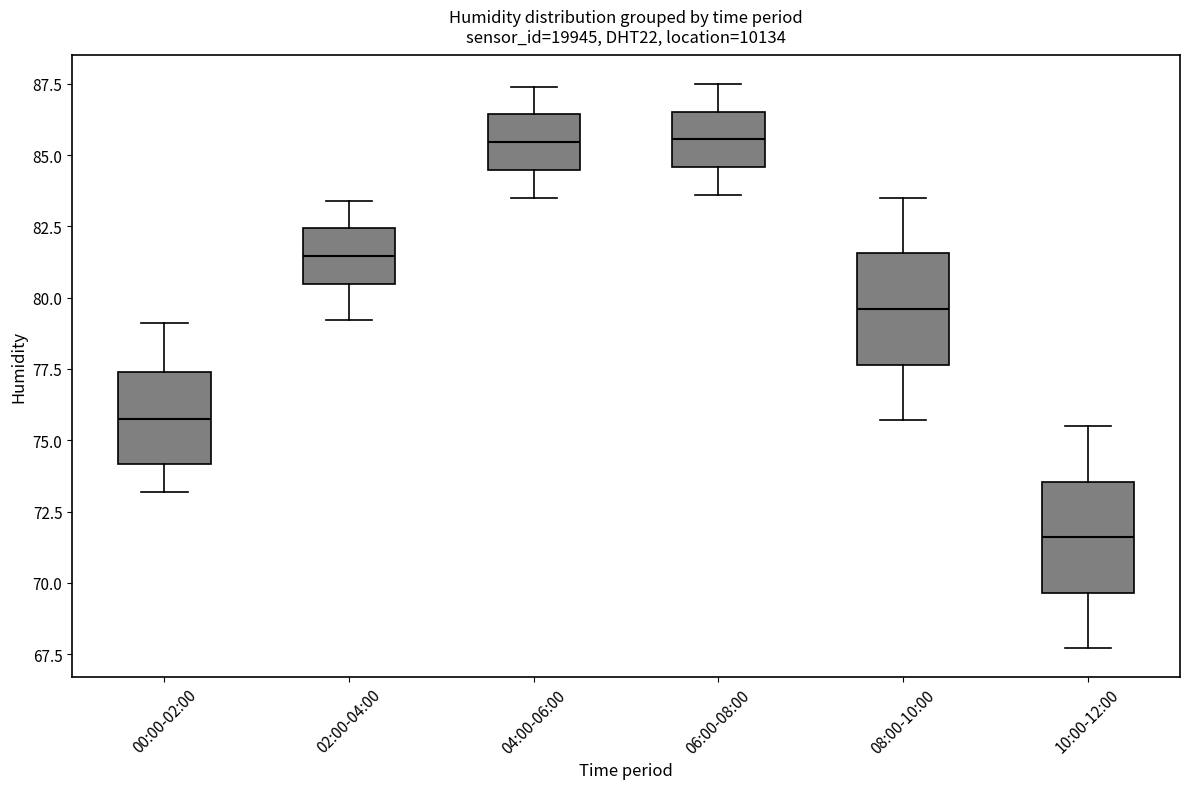

Where does the median line of the box for 06:00-08:00 sit on the y-axis? The values are not printed on the chart, so give them approximately, as read against the axis.

85.5